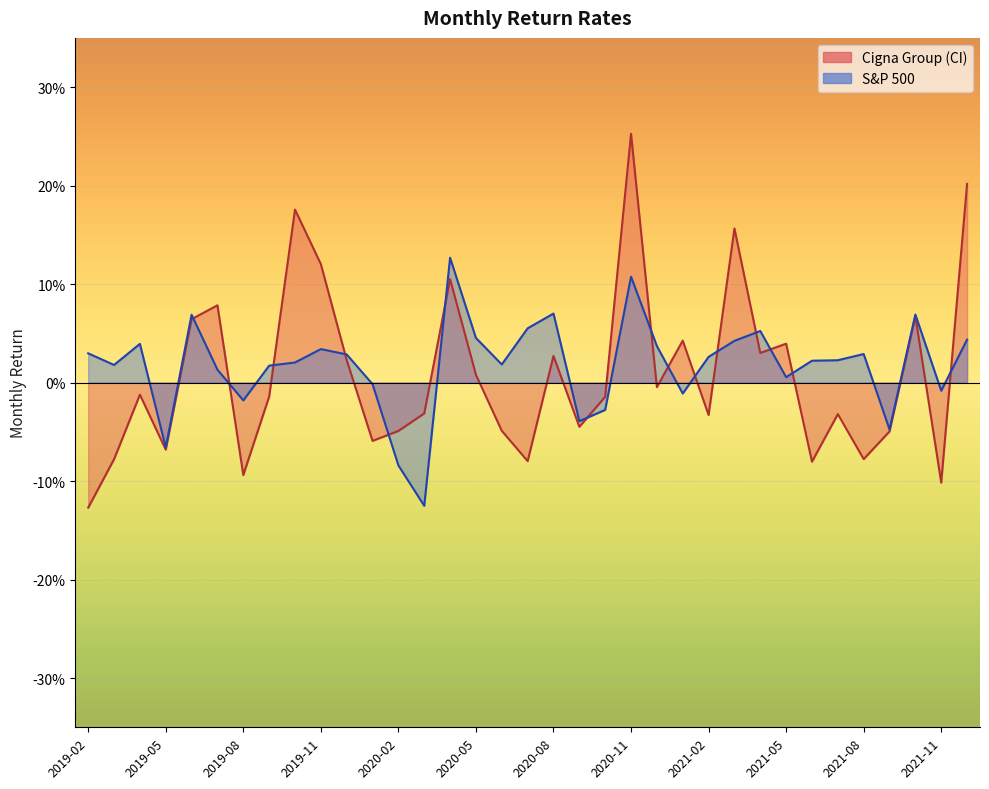

What is the total value across all series at 2019-12?

0.1